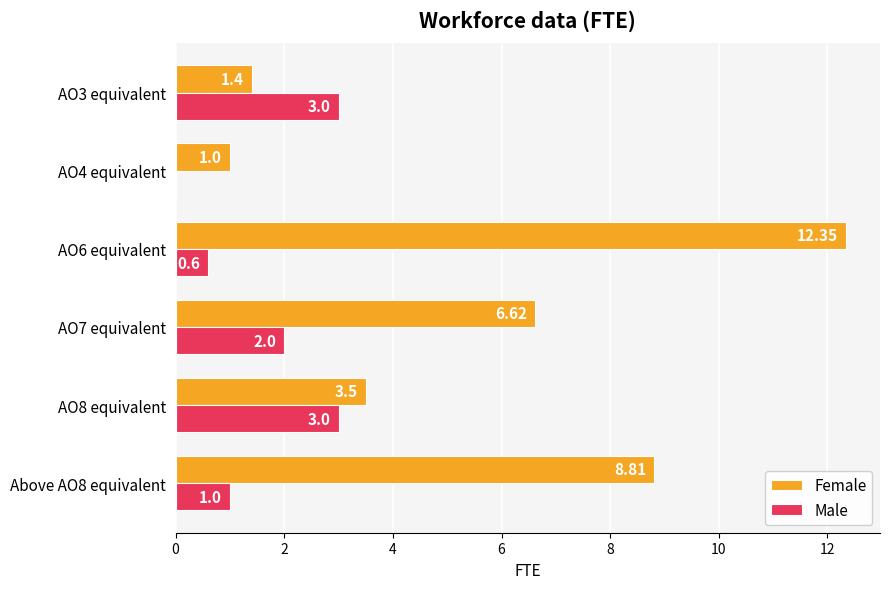

What is the total value across all series at Above AO8 equivalent?

9.8